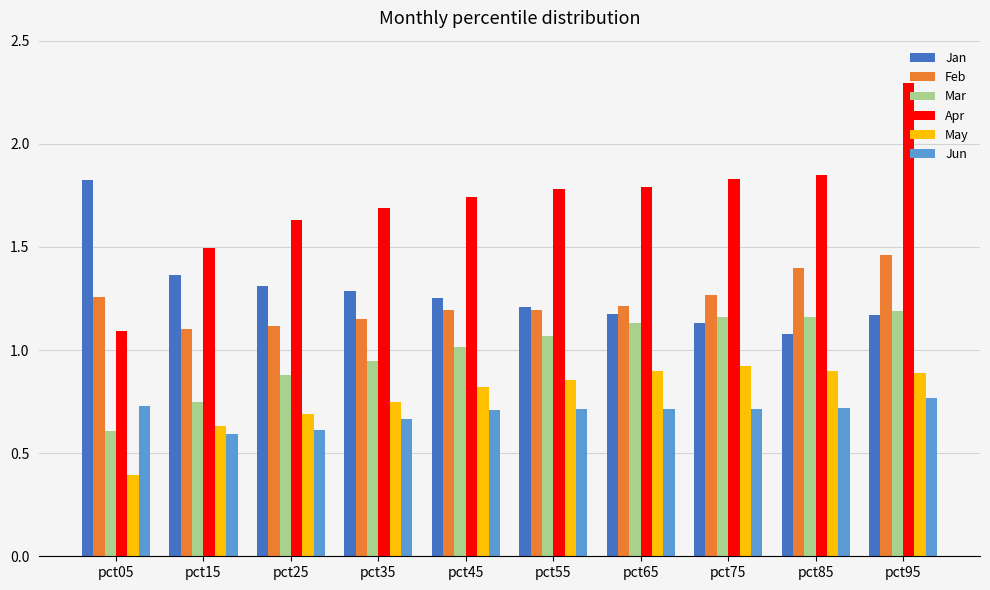

Which category has the lowest value across all series?

pct05